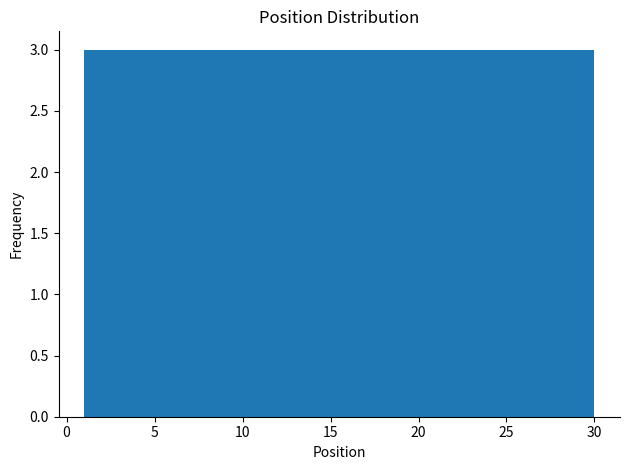

How tall is the bar that spans 24.2 to 27.1 on the x-axis? Neither the bar edges nor the heights are printed on the chart, so give them approximately, as read against the axes.

3